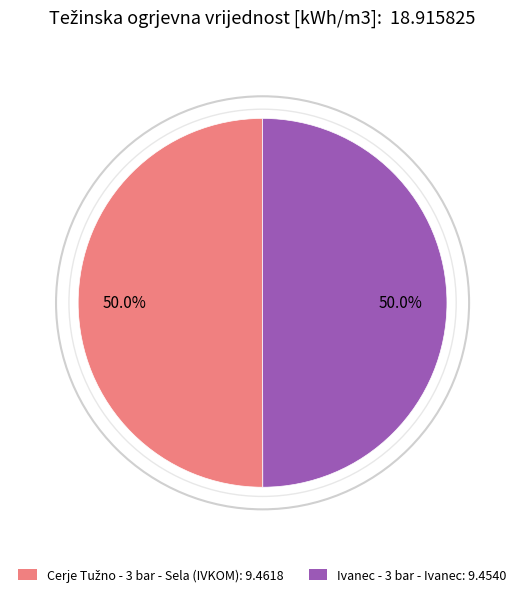

How many slices are in this pie chart?

2